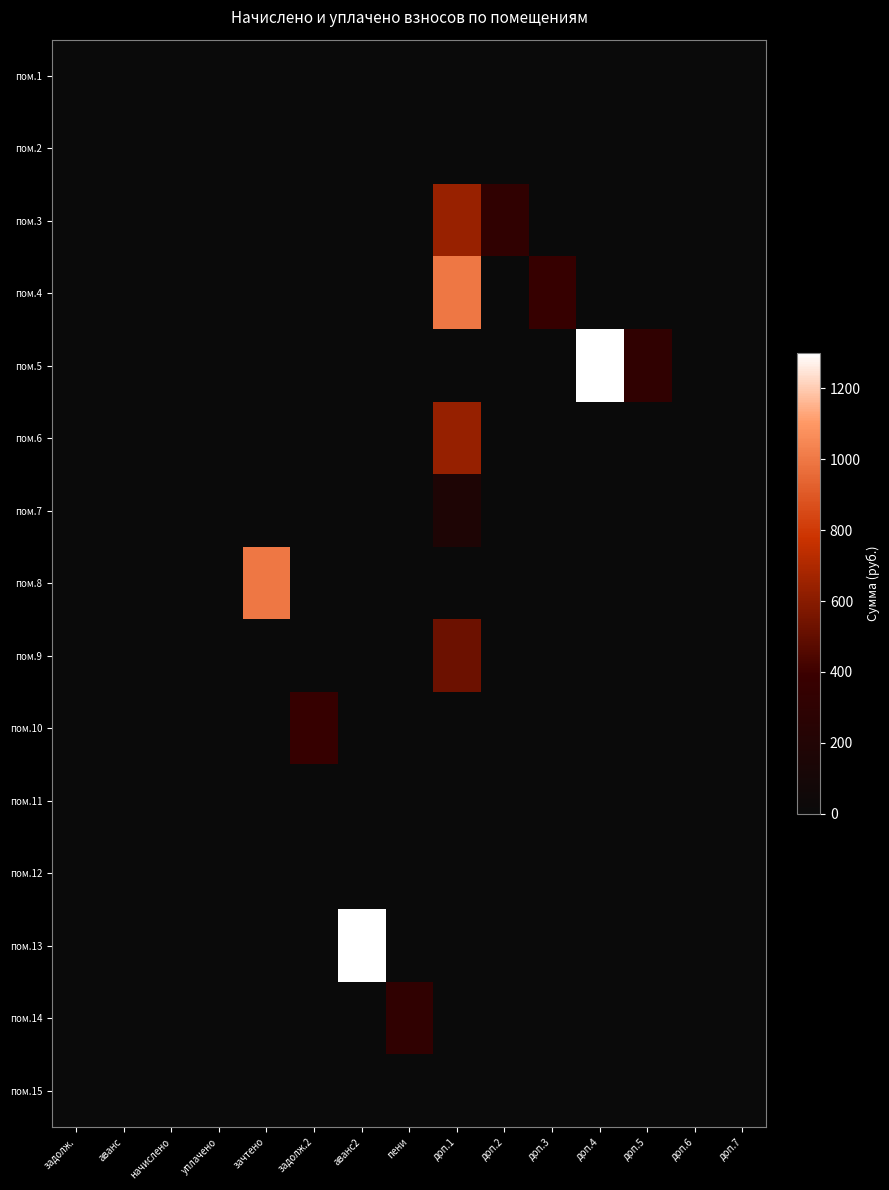

At which category is the sum across all series the highest?

доп.1